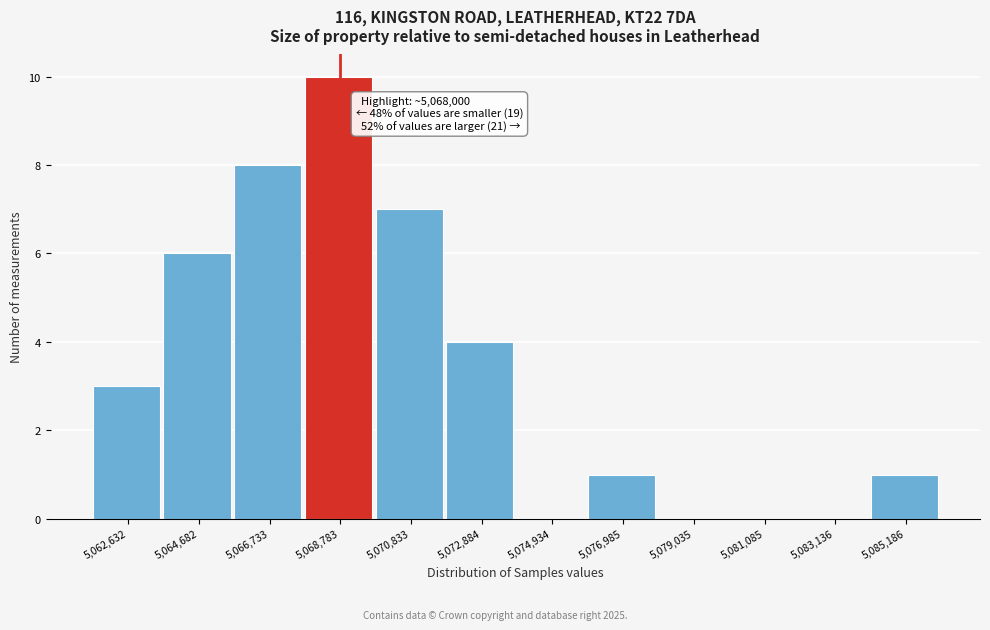

Over which range of the x-axis is the bar tallest?

5068000 to 5070000